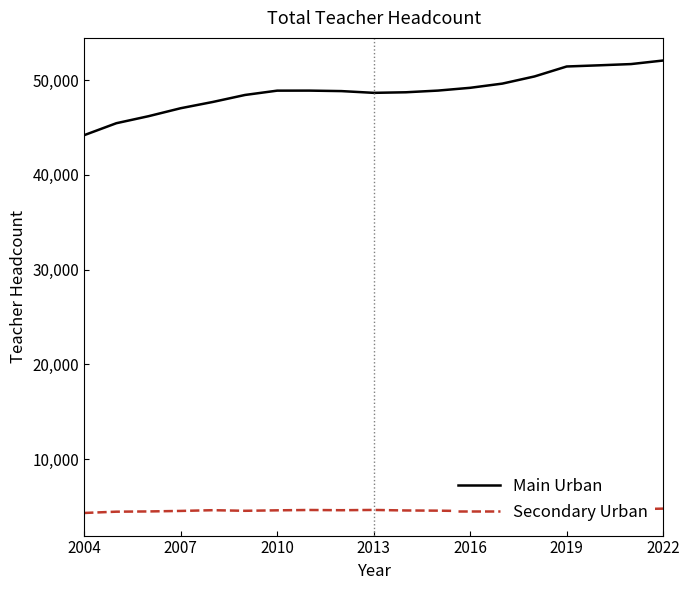

What are all the series names shown in the legend?

Main Urban, Secondary Urban